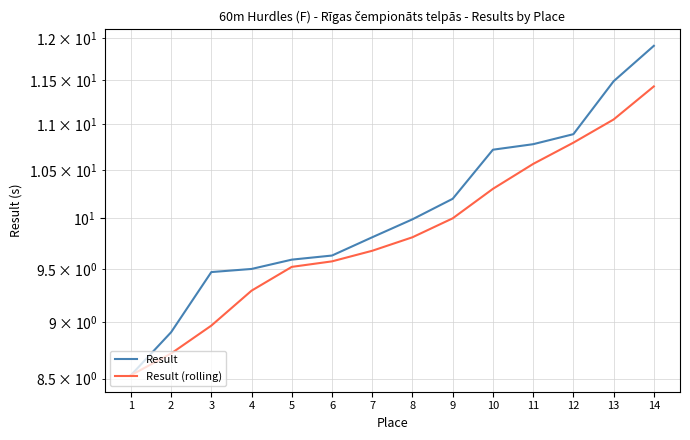

What is the value of the Result point at the 8th from the left?

10.0